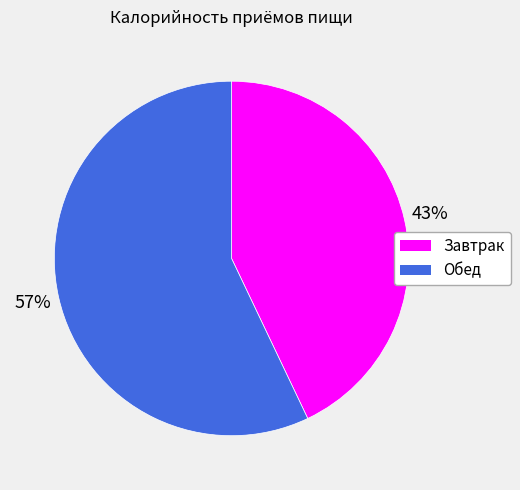

True or false: Завтрак accounts for 54% of the total.

False